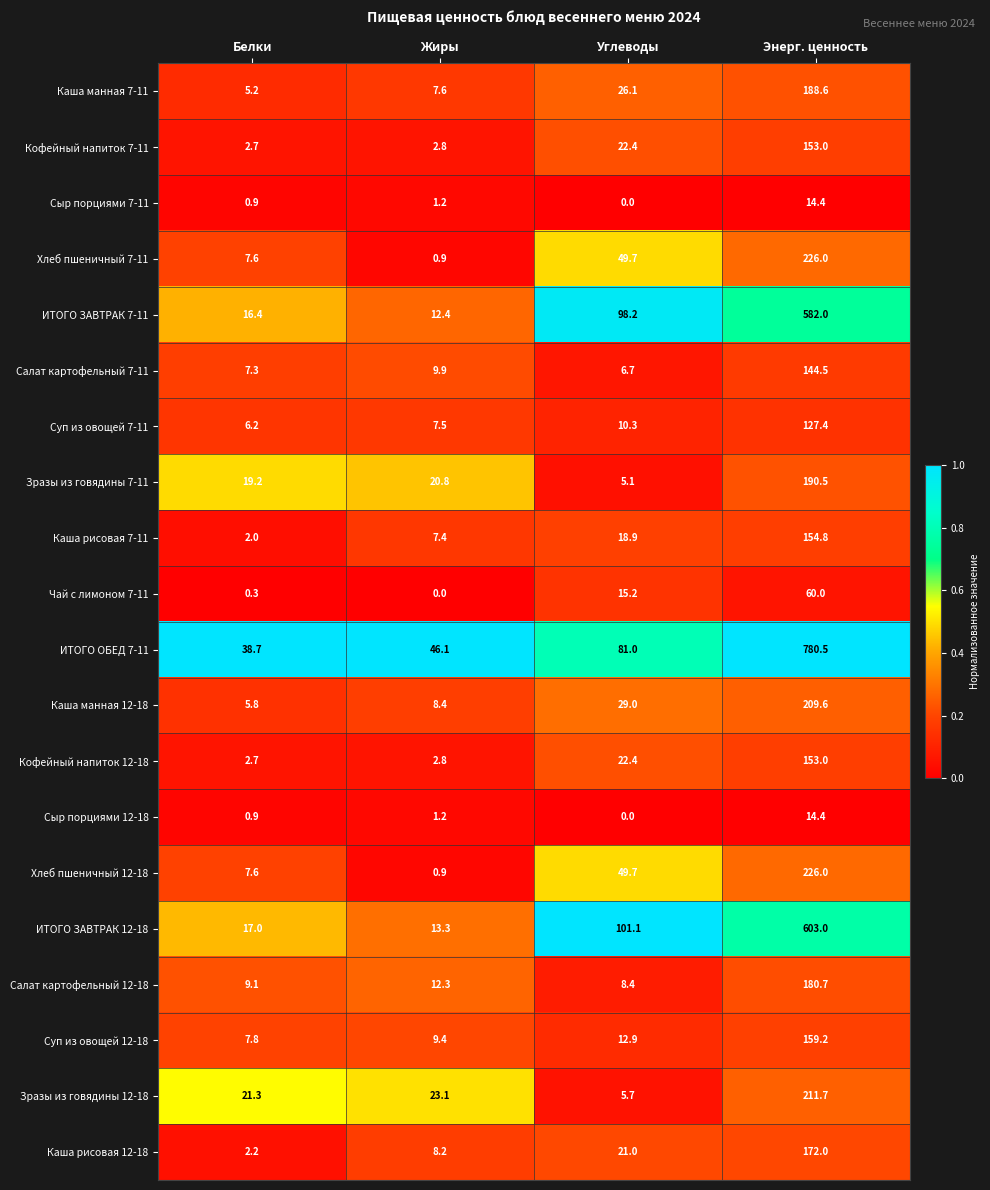

What value does the Салат картофельный 7-11 series have at Белки?

7.3